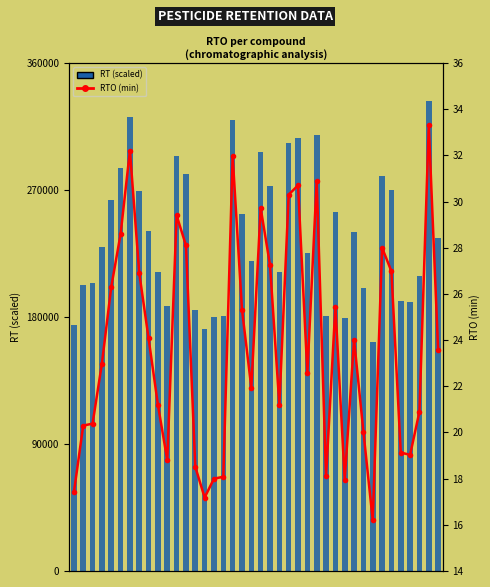

At which category is the sum across all series the highest?

38